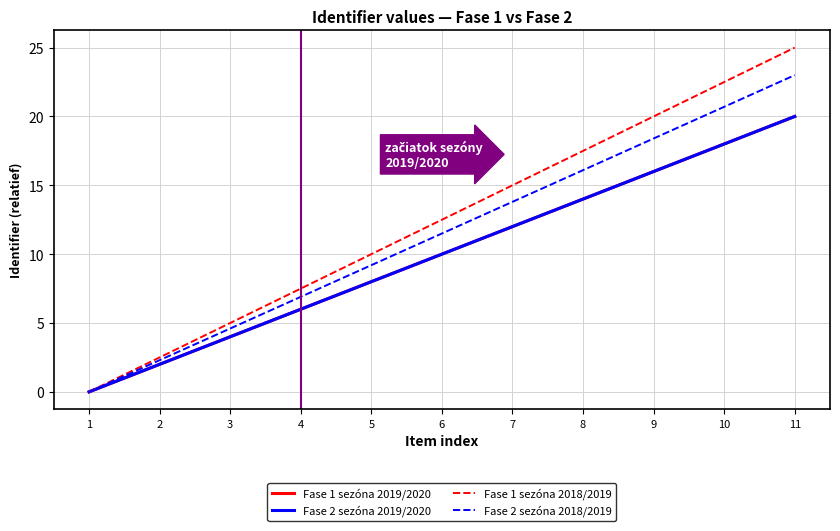

True or false: Fase 1 sezóna 2018/2019 has a value of 20.0 at 9.

True